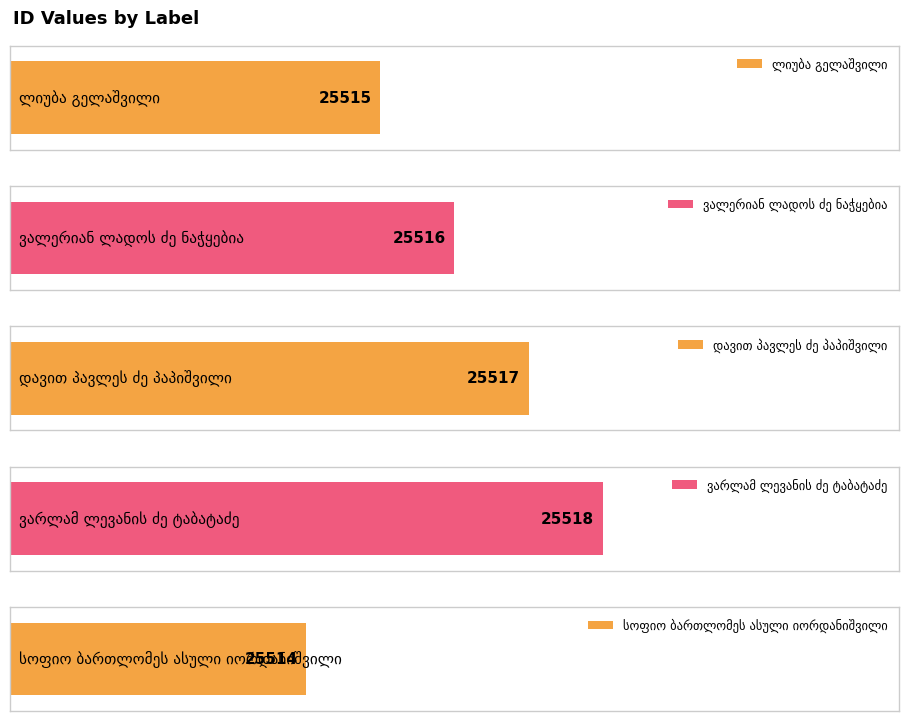

Reading left to right, list all the values displayed in this chart.

ლიუბა გელაშვილი=25515	ვალერიან ლადოს ძე ნაჭყებია=25516	დავით პავლეს ძე პაპიშვილი=25517	ვარლამ ლევანის ძე ტაბატაძე=25518	სოფიო ბართლომეს ასული იორდანიშვილი=25514